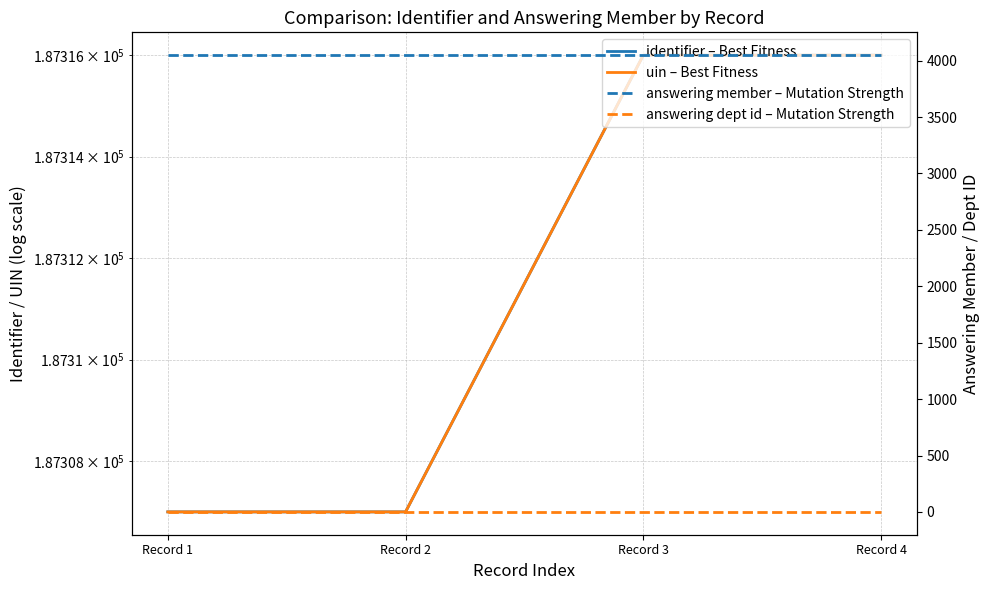

At Record 2, list the series in order from smallest to largest.

answering dept id – Mutation Strength, answering member – Mutation Strength, identifier – Best Fitness, uin – Best Fitness